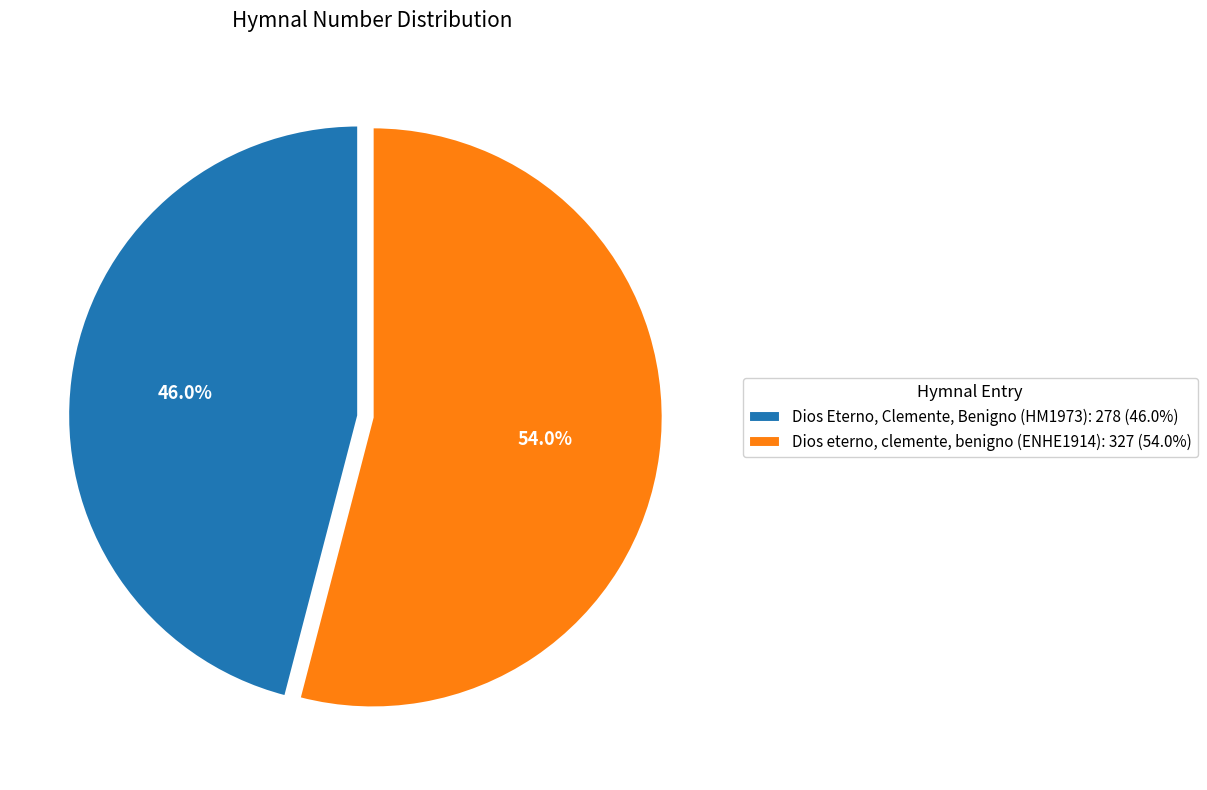

To the nearest percent, what percentage of the pie is Dios Eterno, Clemente, Benigno (HM1973)?

46%